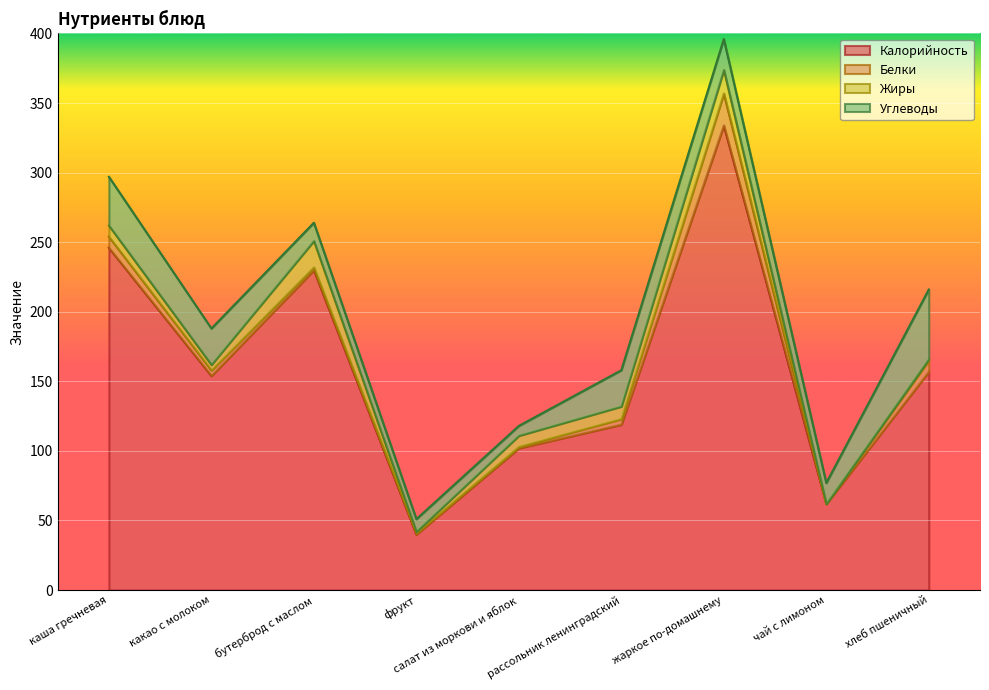

What is the difference between the Жиры values at рассольник ленинградский and салат из моркови и яблок?

1